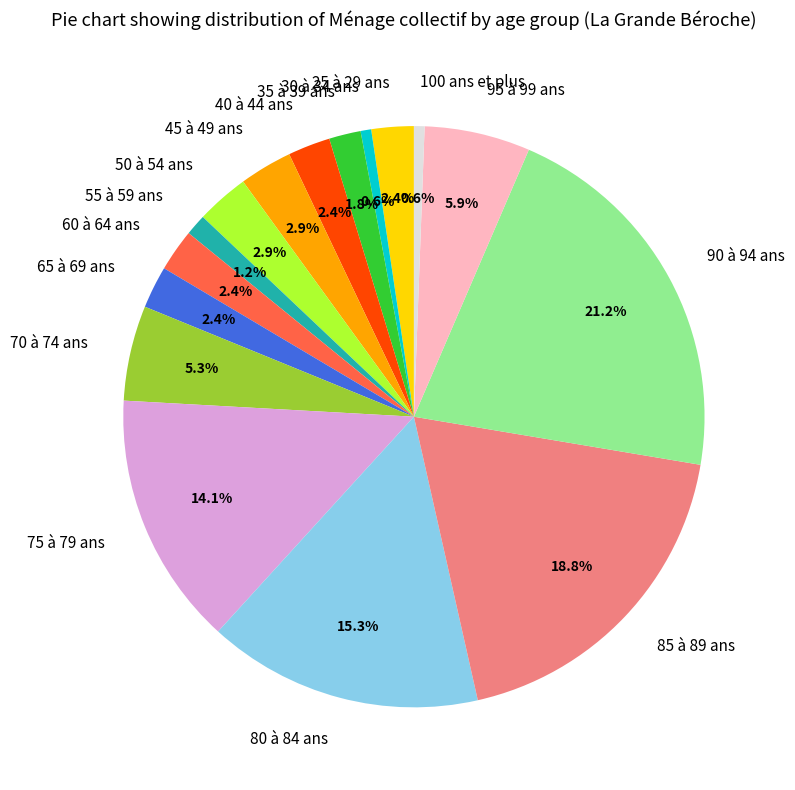

Does 35 à 39 ans represent more than half of the total?

No